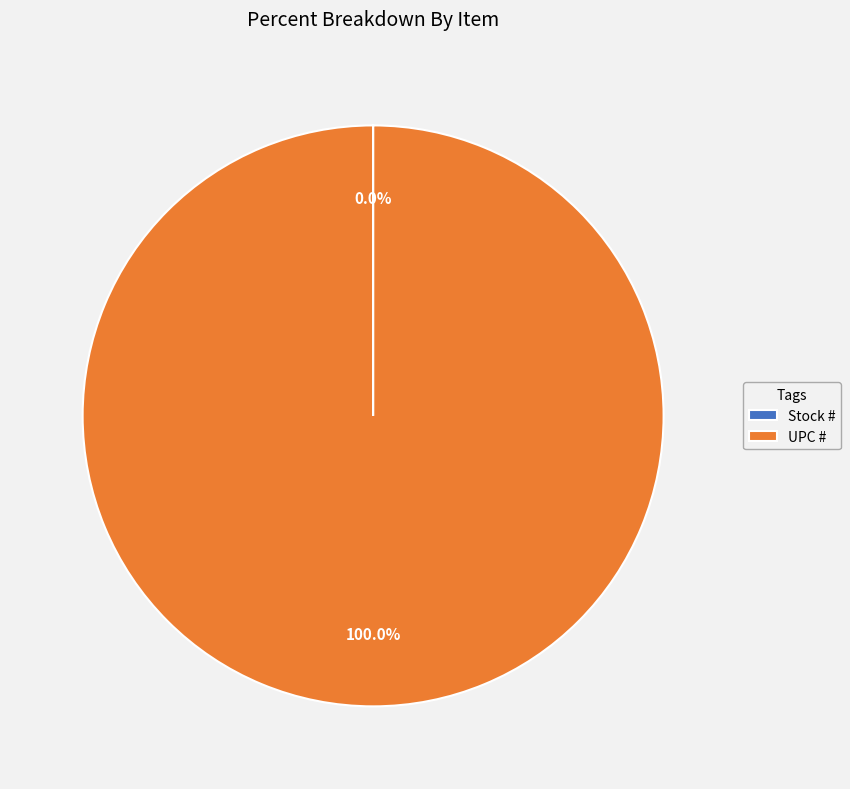

Which category has the biggest portion of the pie?

UPC #